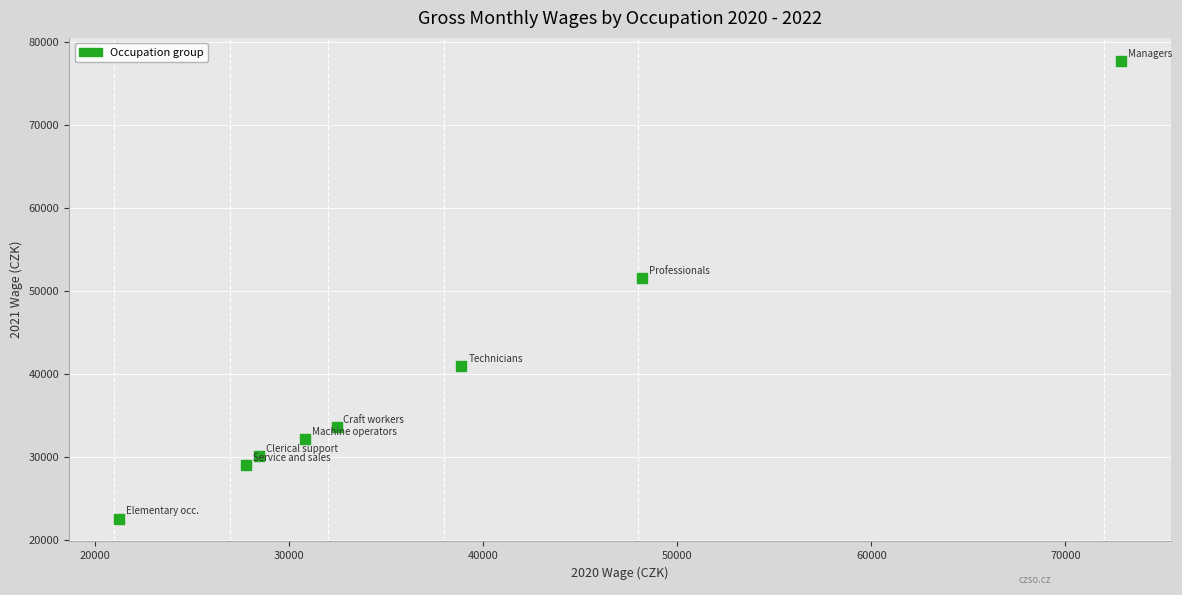

What Y value in the scatter plot is closest to 50170?

51612